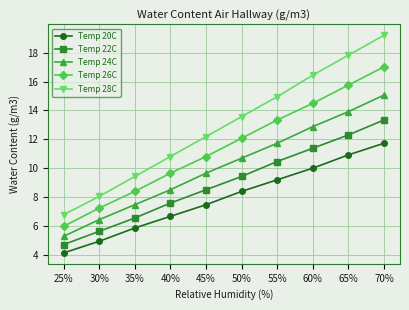

True or false: Temp 28C and Temp 20C intersect in this chart.

False